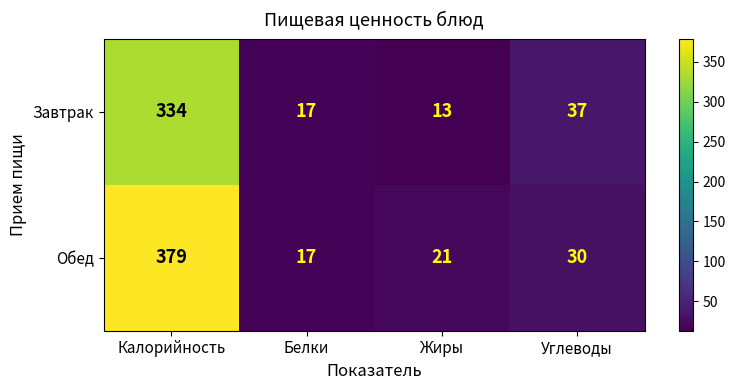

Which series has the widest spread of values?

Обед